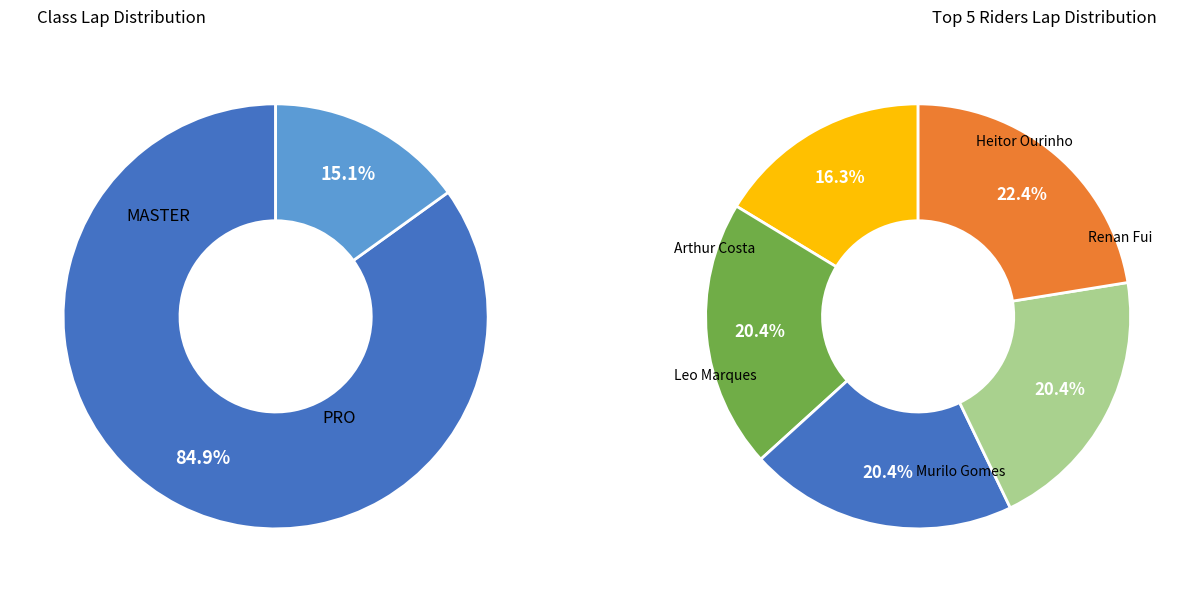

Is there any slice that represents more than half of the pie?

No